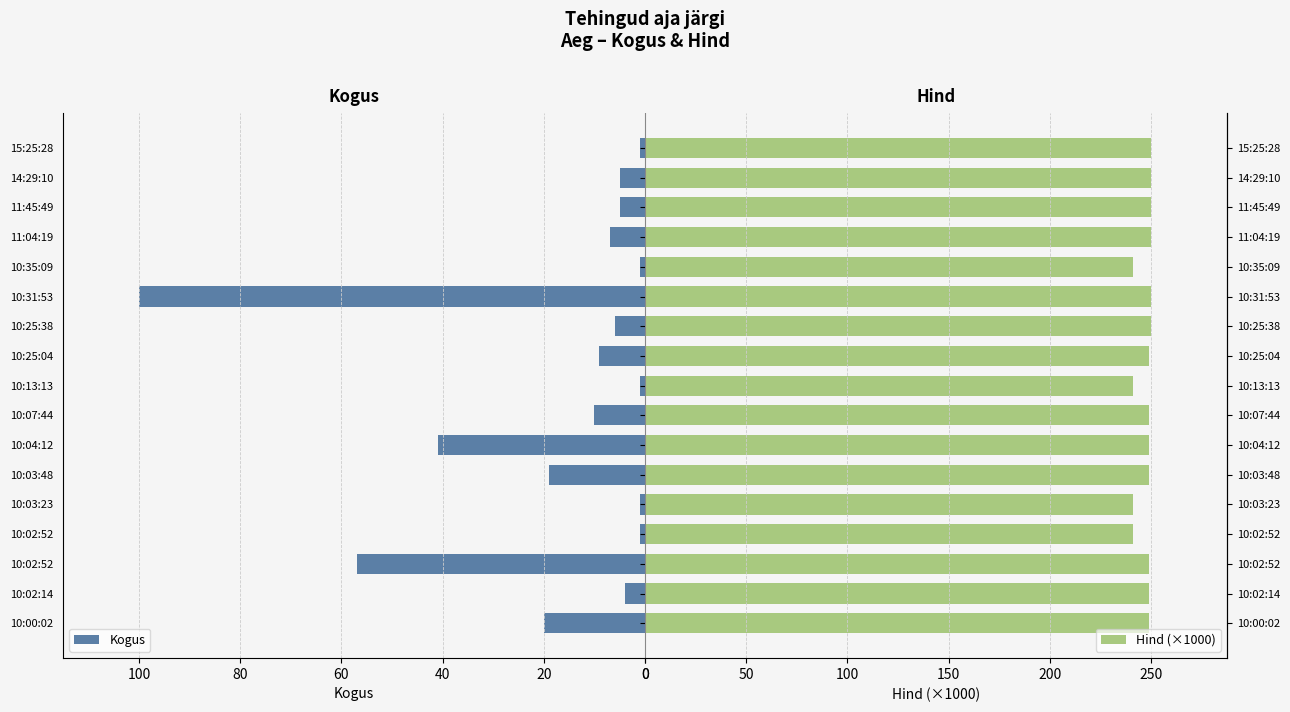

How many Hind (×1000) values are between 249 and 250?

13